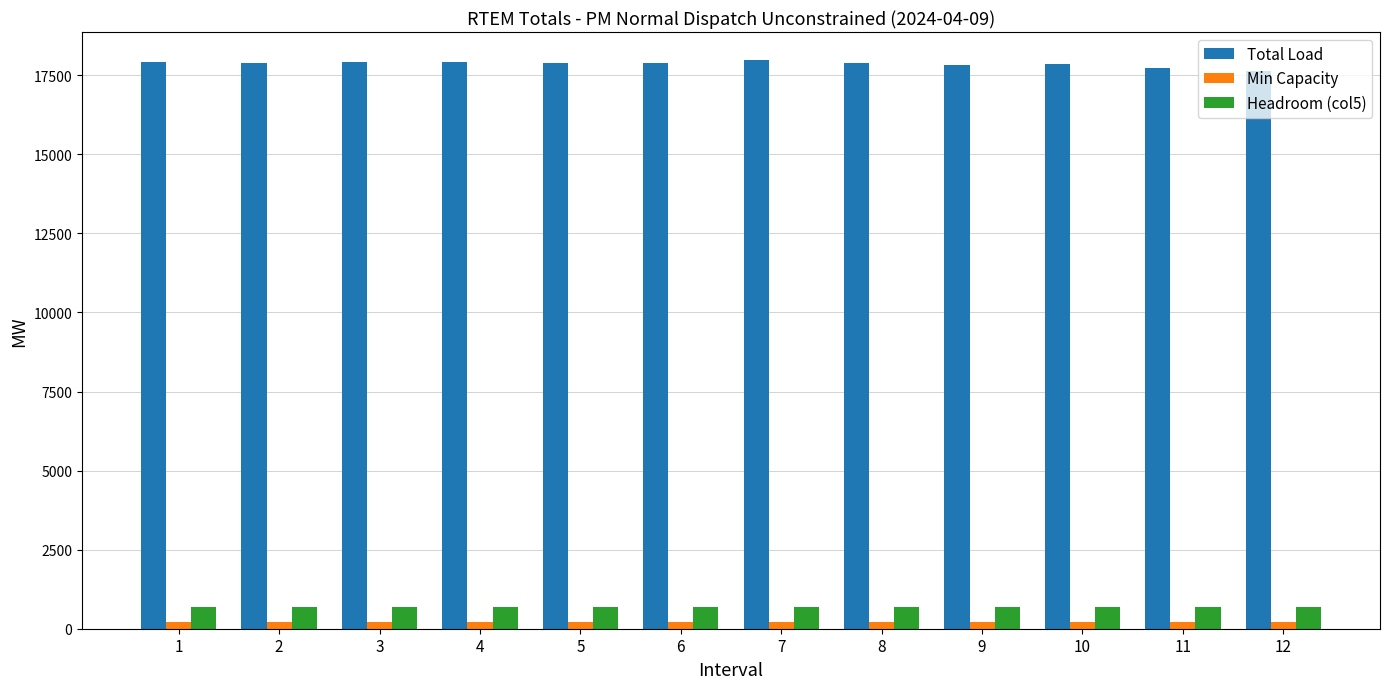

Which series has the largest total across all categories?

Total Load